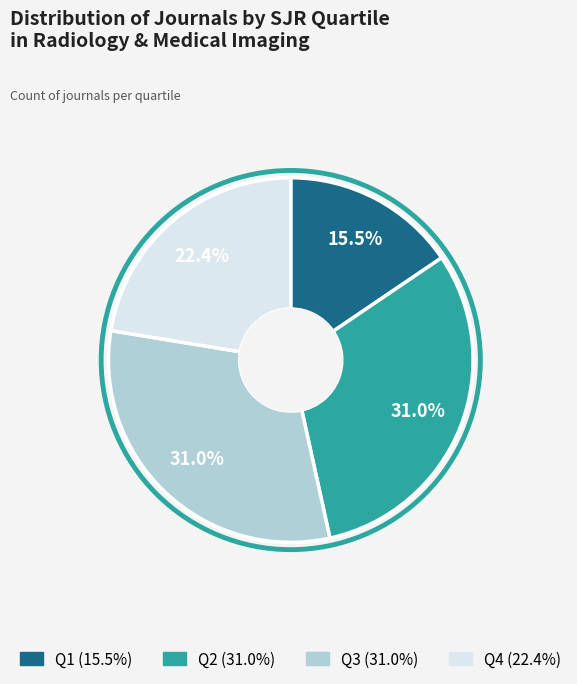

Which slice is the smallest?

Q1